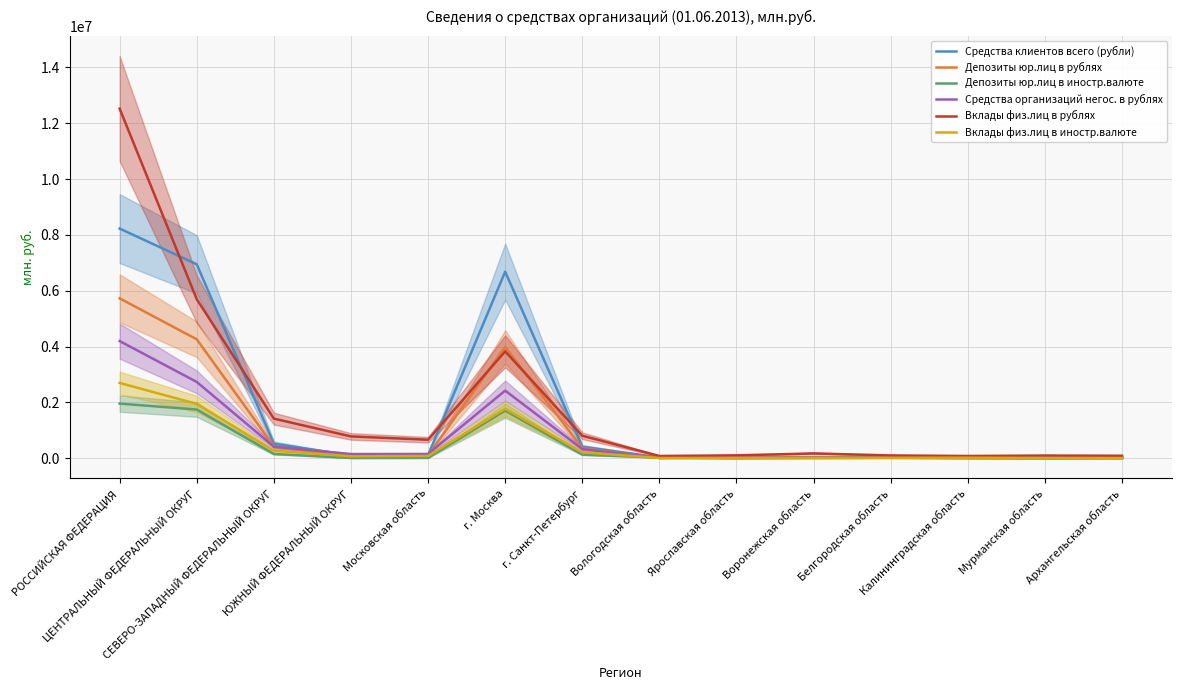

How many lines are shown in the chart?

6